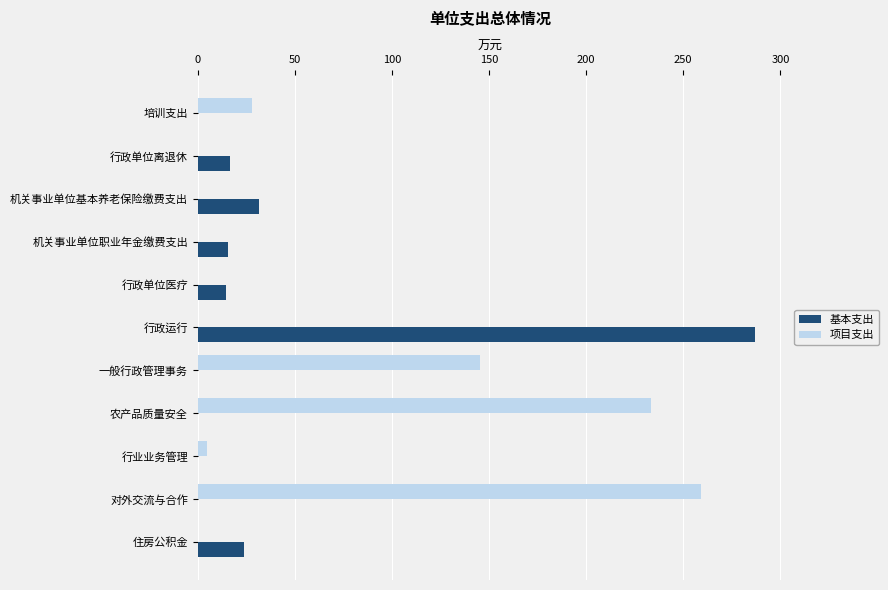

Is the value of 基本支出 at 行政运行 greater than the value of 项目支出 at 对外交流与合作?

Yes